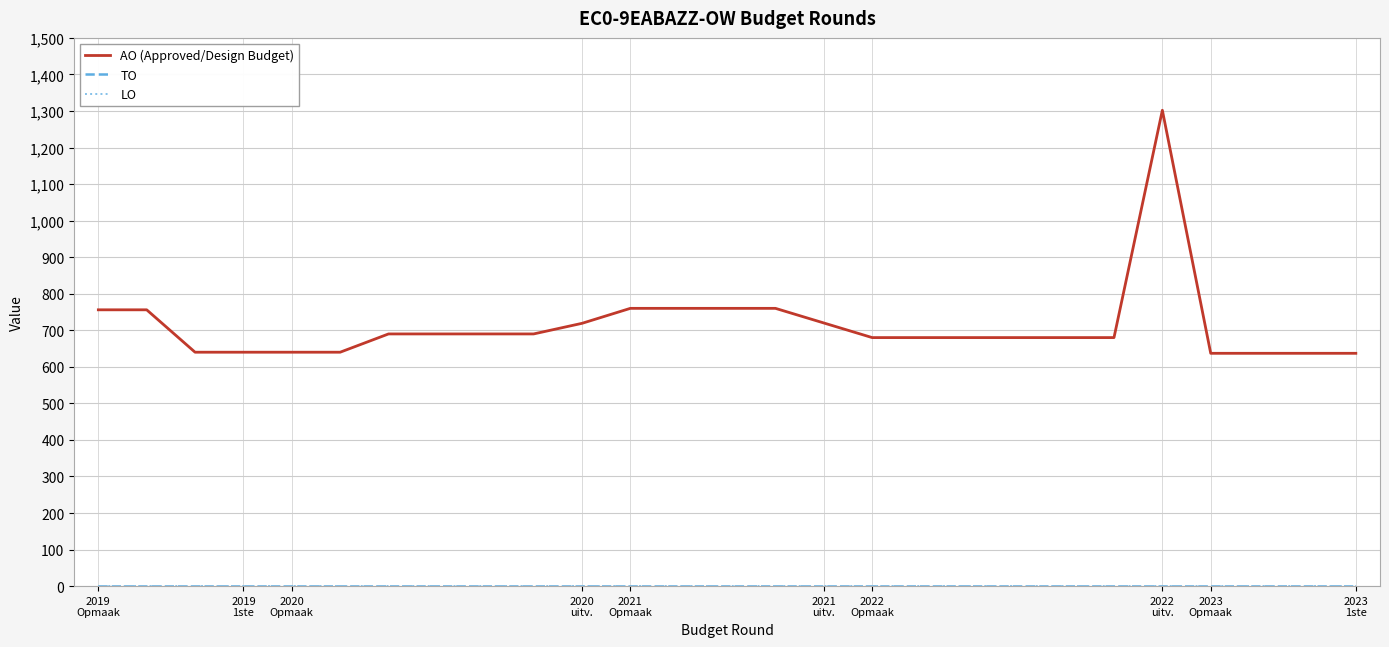

Does the chart have visible grid lines?

Yes